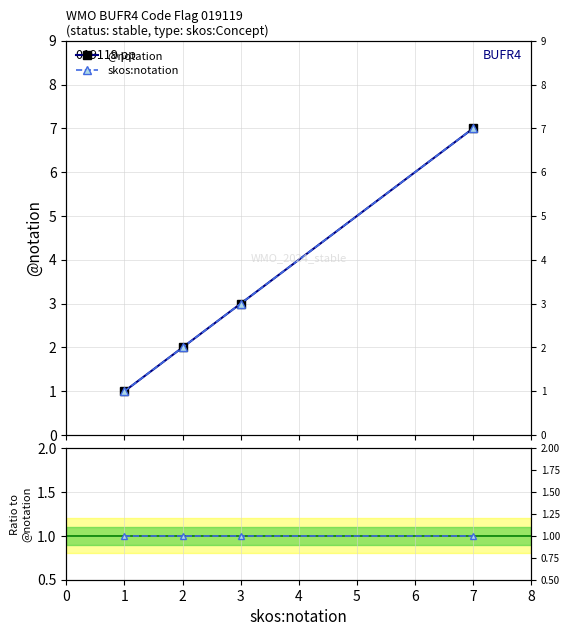

Between 7 and 3, which is larger?

7